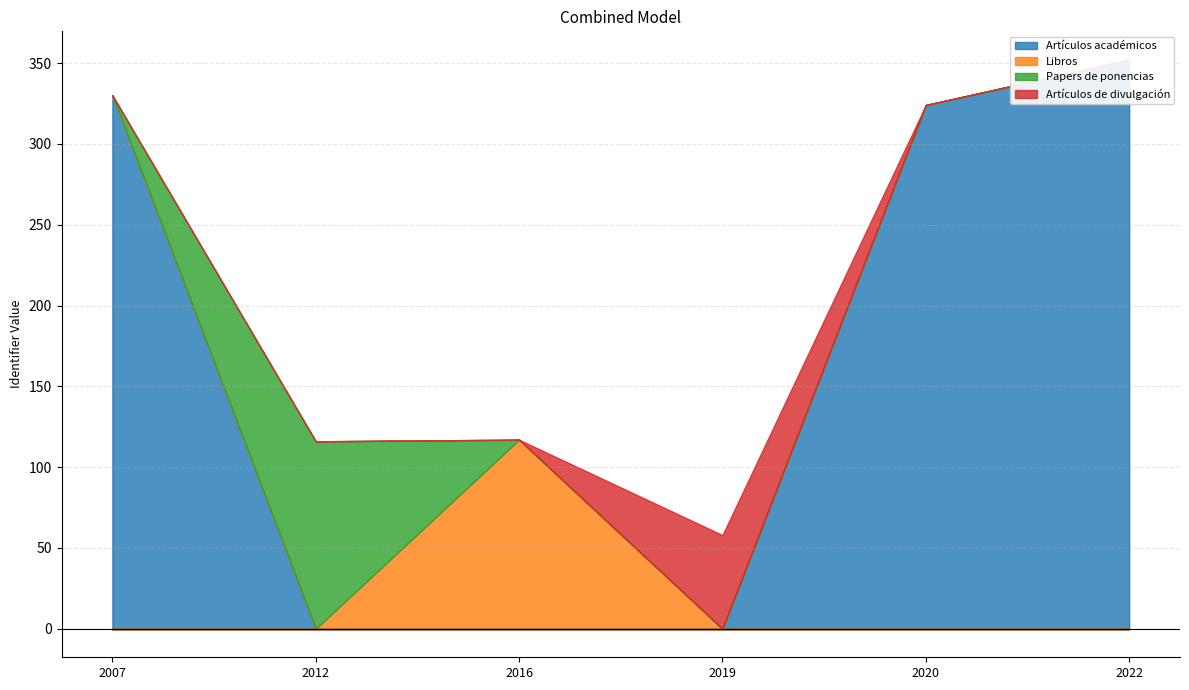

Reading left to right, transcribe all the data shown in this chart.

Artículos académicos: 330	0	0	0	324	352
Libros: 0	0	117	0	0	0
Papers de ponencias: 0	116	0	0	0	0
Artículos de divulgación: 0	0	0	58	0	0